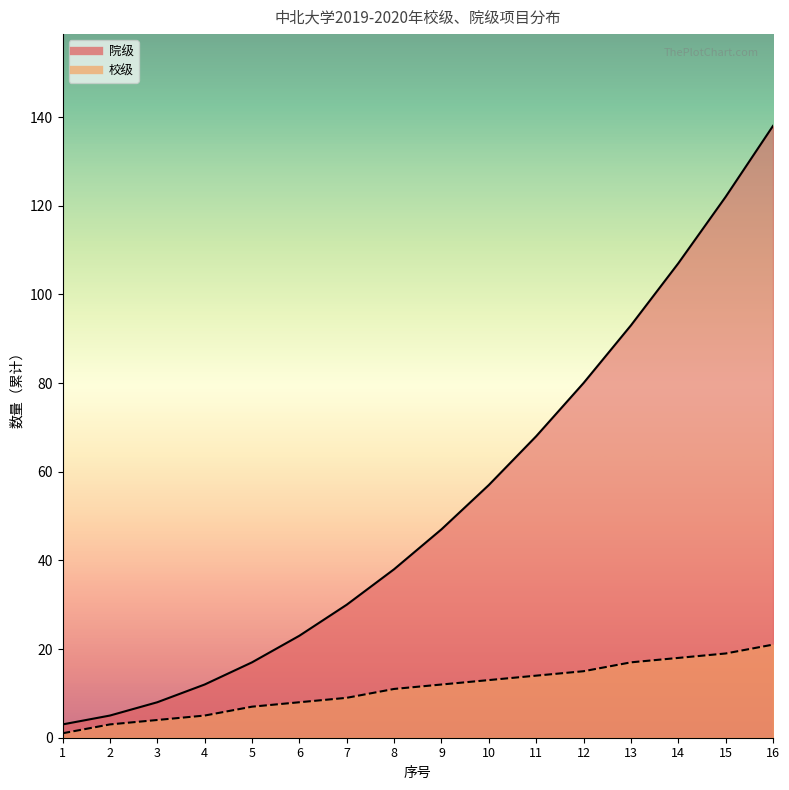

Between 9 and 15, which is larger?

15